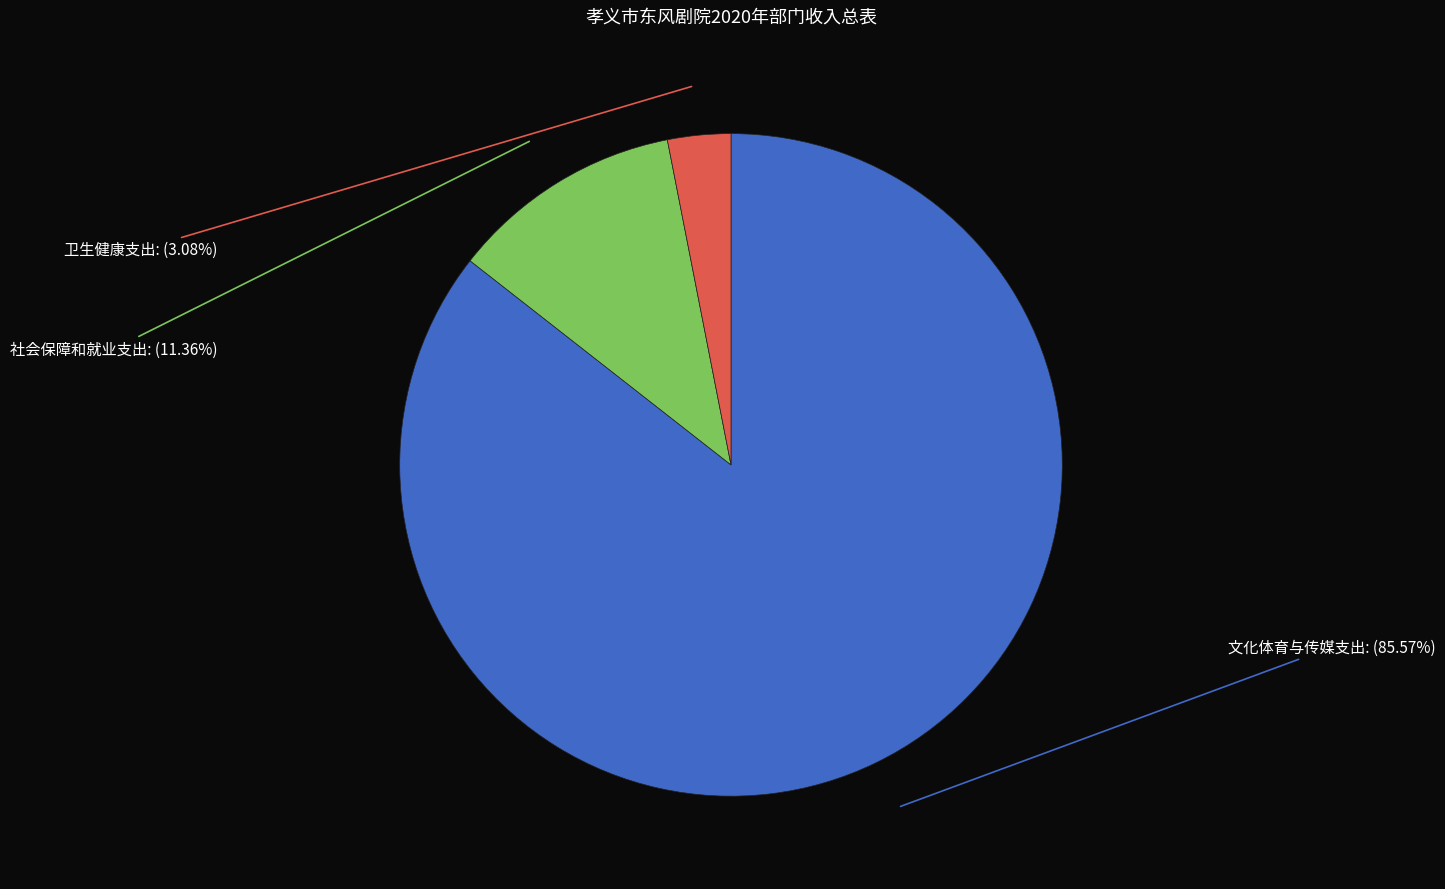

To the nearest percent, what is the average slice percentage?

33%